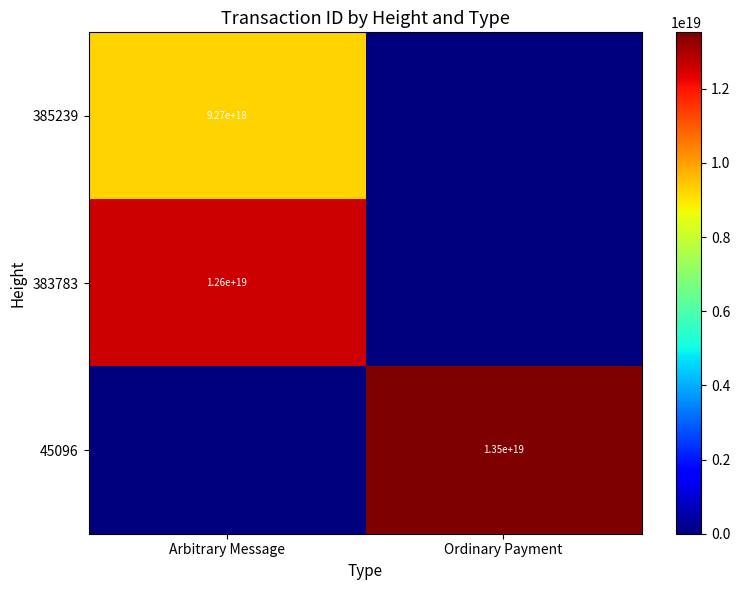

The 383783 series shows 12600000000000000000 at Arbitrary Message. True or false?

True